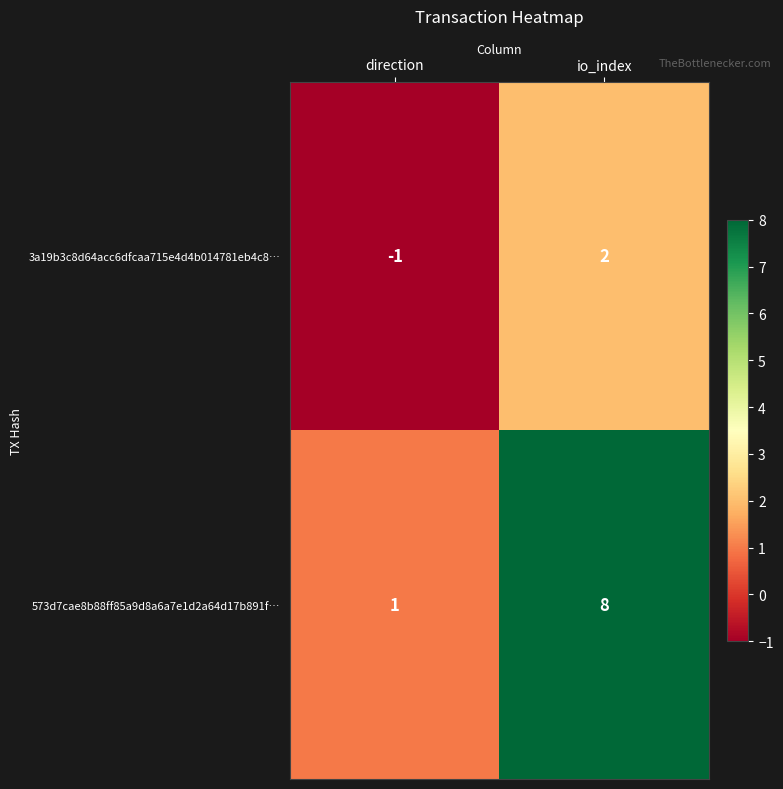

Is the value of 573d7cae8b88ff85a9d8a6a7e1d2a64d17b891f… at io_index greater than the value of 3a19b3c8d64acc6dfcaa715e4d4b014781eb4c8… at io_index?

Yes